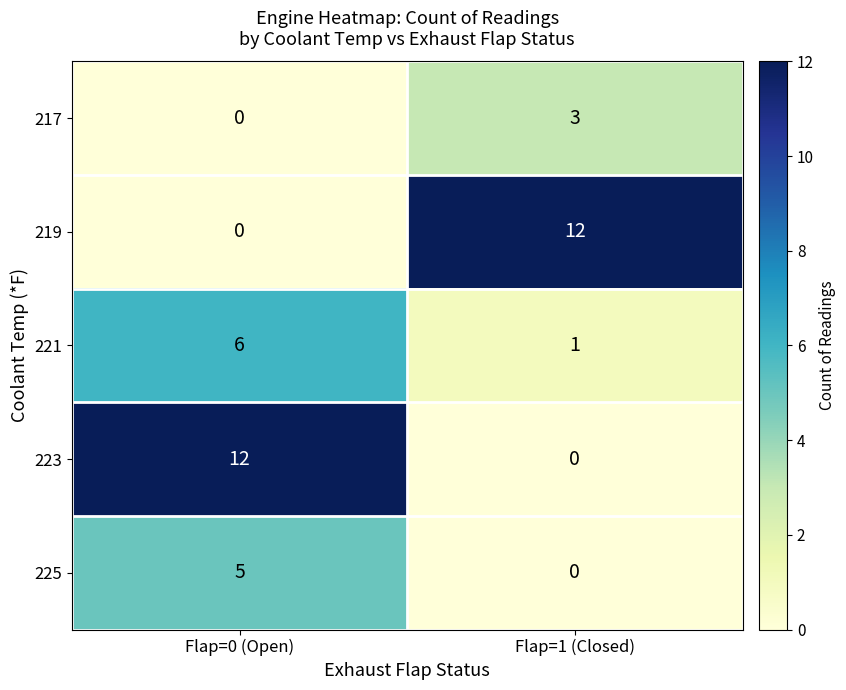

At which category is the sum across all series the highest?

Flap=0 (Open)